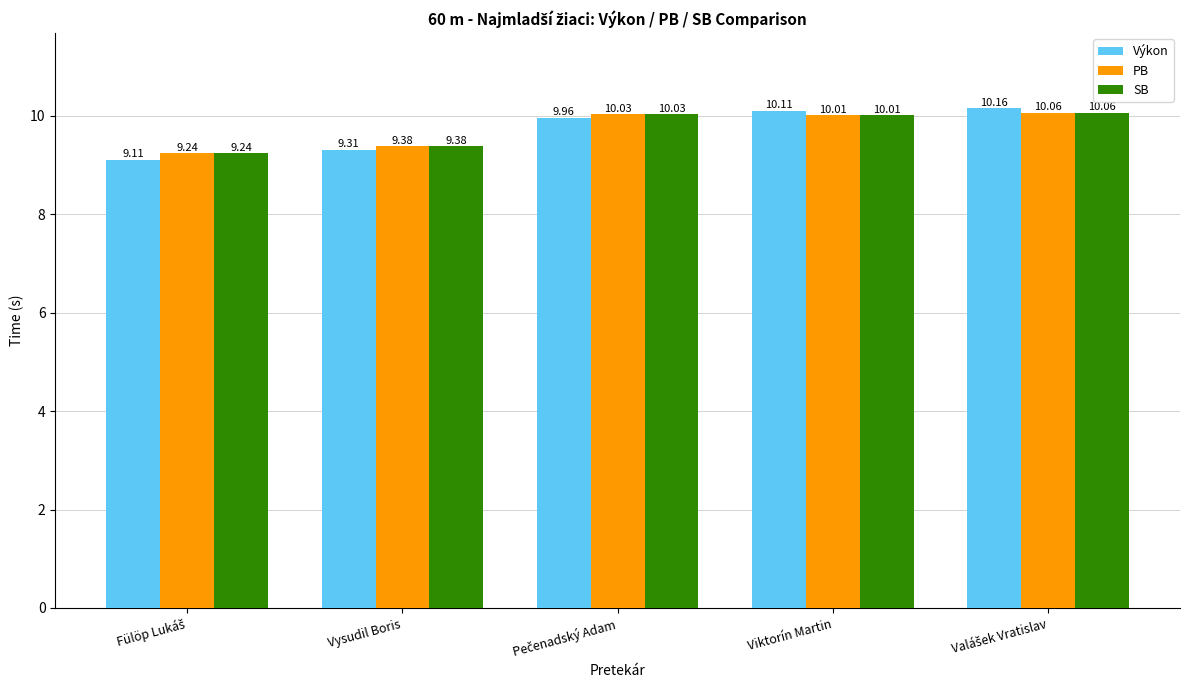

Which series has the largest range (max minus min)?

Výkon